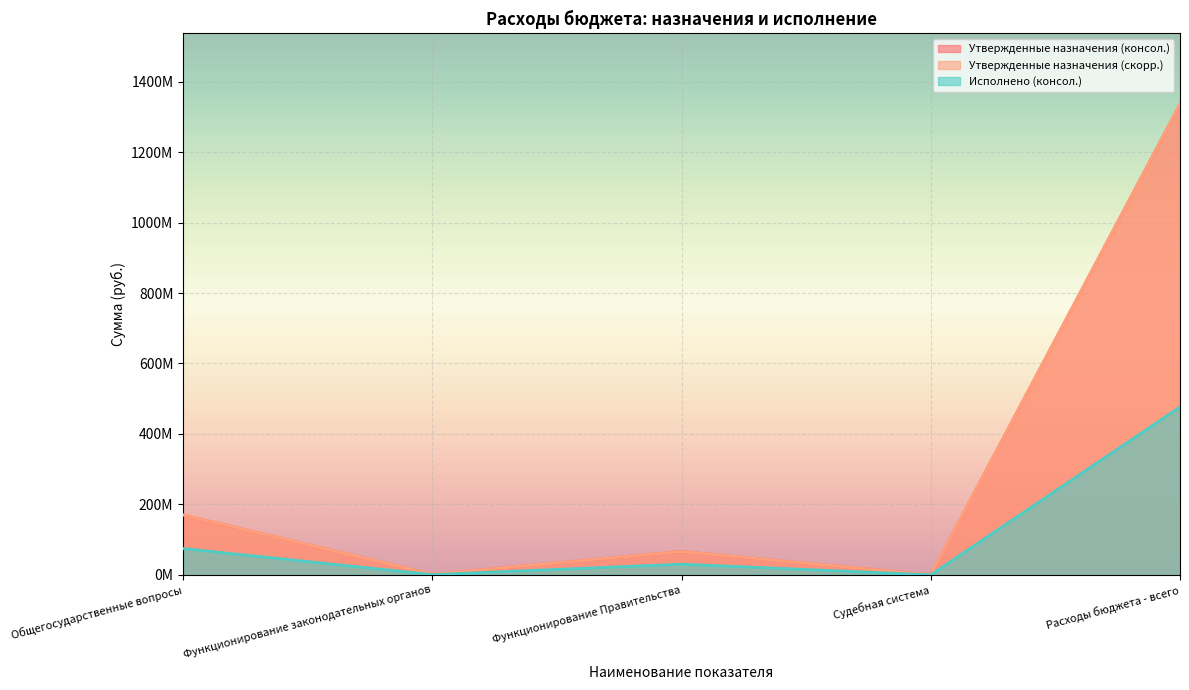

At Расходы бюджета - всего, list the series in order from smallest to largest.

Исполнено (консол.), Утвержденные назначения (консол.), Утвержденные назначения (скорр.)